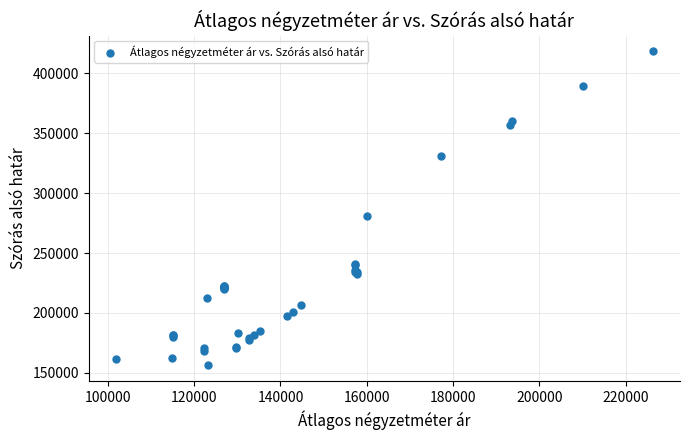

What Y value in the scatter plot is closest to 287409?

280585